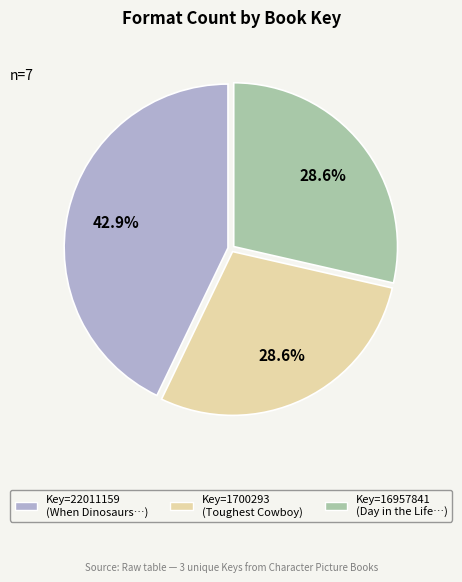

Is there a majority slice in this chart?

No